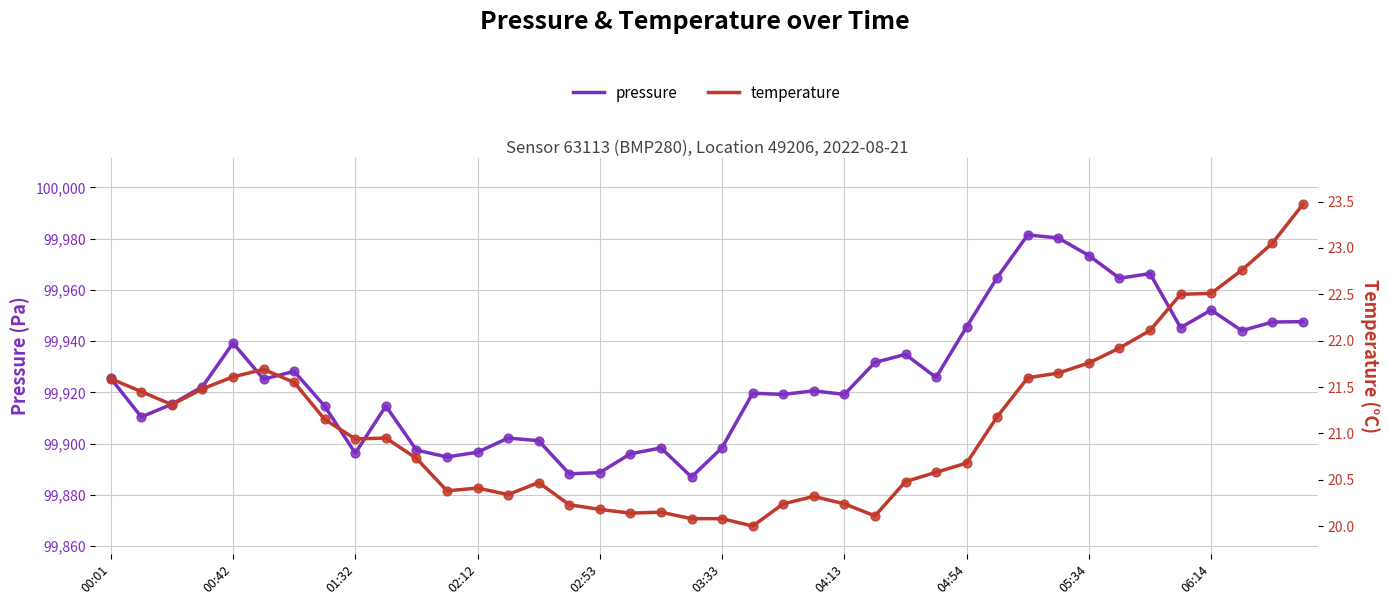

Which series reaches the minimum Y coordinate?

temperature